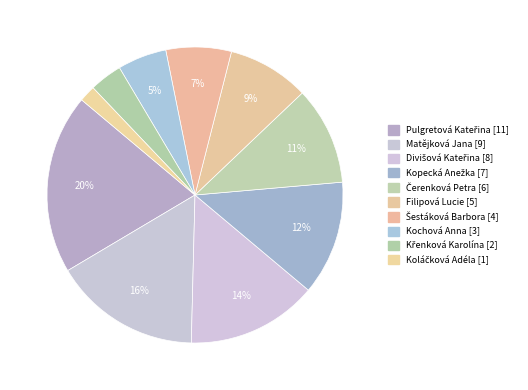

Count the number of slices in the pie.

10